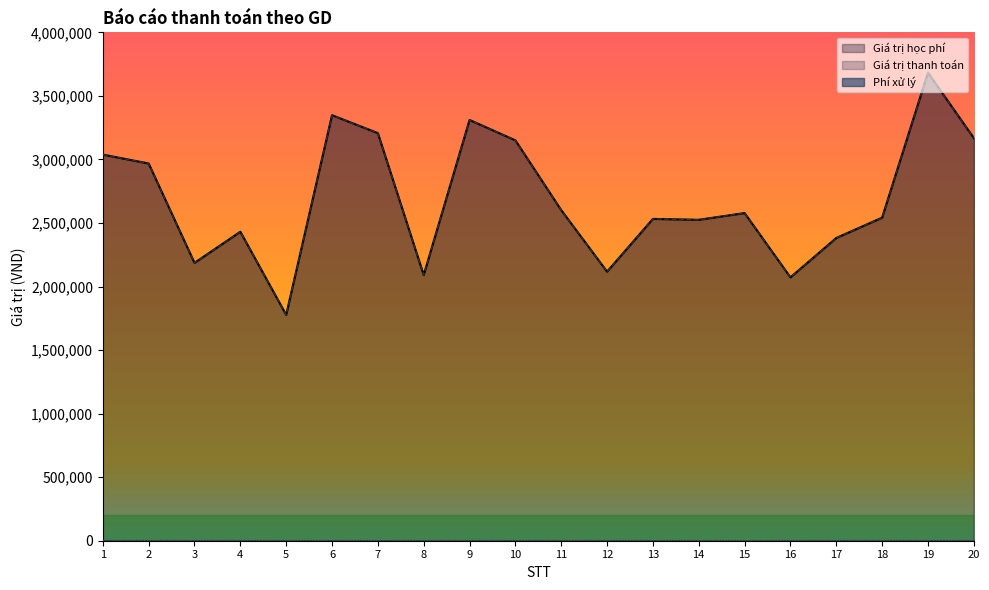

Is the value of Giá trị thanh toán at 14 greater than the value of Giá trị học phí at 13?

No